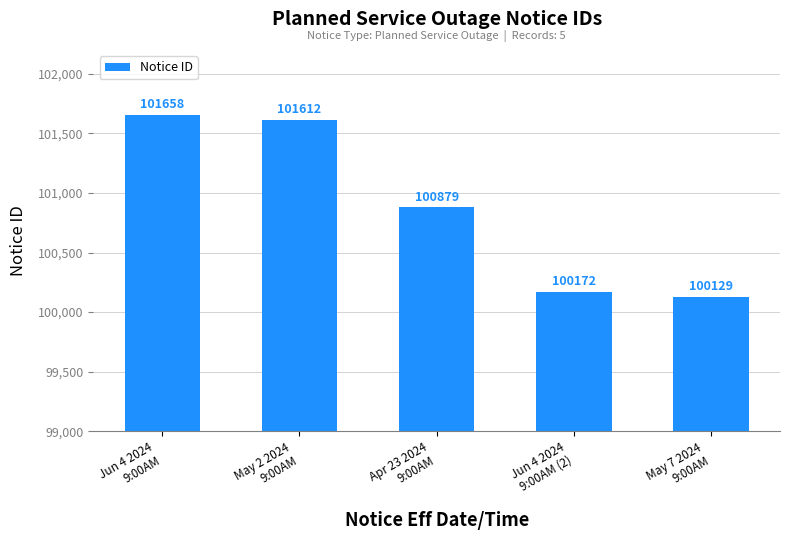

What is the smallest value displayed?

100129